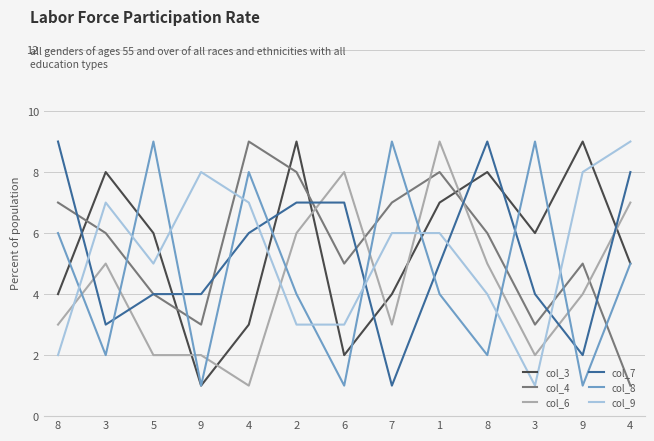

The value of col_9 at 2 is 2. True or false?

False